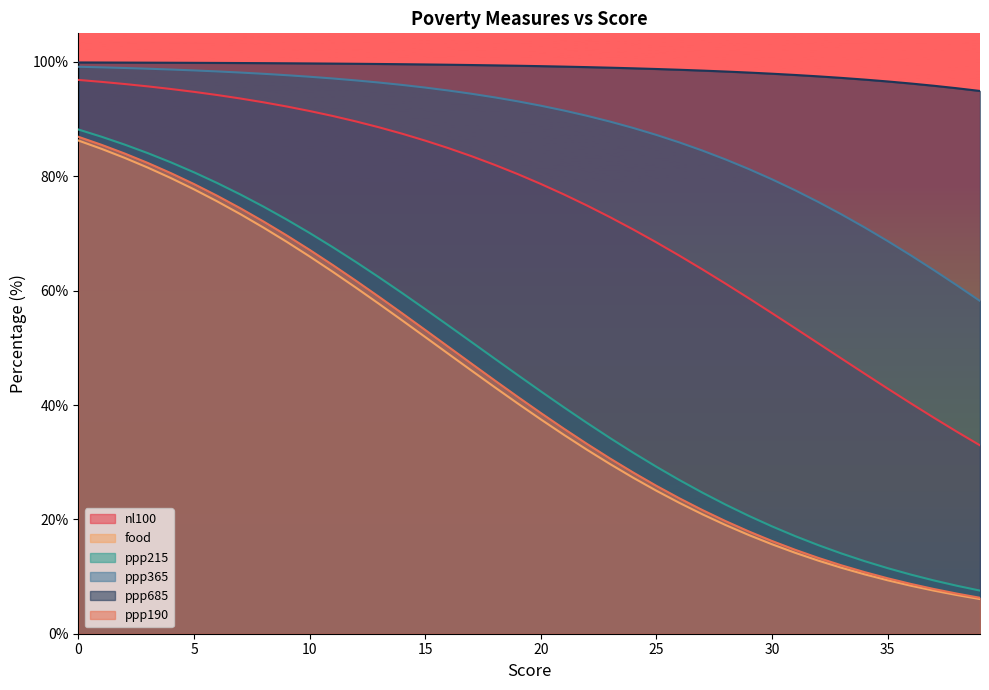

Is it true that food equals 14.1 at 11?

False